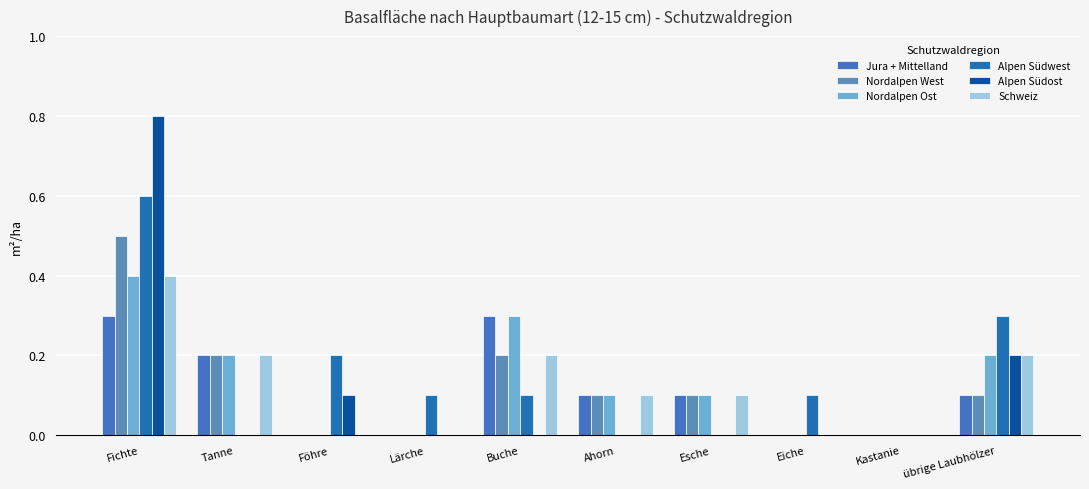

Reading left to right, extract all data points from this chart.

Jura + Mittelland: Fichte=0.3	Tanne=0.2	Föhre=0.0	Lärche=0.0	Buche=0.3	Ahorn=0.1	Esche=0.1	Eiche=0.0	Kastanie=0.0	übrige Laubhölzer=0.1
Nordalpen West: Fichte=0.5	Tanne=0.2	Föhre=0.0	Lärche=0.0	Buche=0.2	Ahorn=0.1	Esche=0.1	Eiche=0.0	Kastanie=0.0	übrige Laubhölzer=0.1
Nordalpen Ost: Fichte=0.4	Tanne=0.2	Föhre=0.0	Lärche=0.0	Buche=0.3	Ahorn=0.1	Esche=0.1	Eiche=0.0	Kastanie=0.0	übrige Laubhölzer=0.2
Alpen Südwest: Fichte=0.6	Tanne=0.0	Föhre=0.2	Lärche=0.1	Buche=0.1	Ahorn=0.0	Esche=0.0	Eiche=0.1	Kastanie=0.0	übrige Laubhölzer=0.3
Alpen Südost: Fichte=0.8	Tanne=0.0	Föhre=0.1	Lärche=0.0	Buche=0.0	Ahorn=0.0	Esche=0.0	Eiche=0.0	Kastanie=0.0	übrige Laubhölzer=0.2
Schweiz: Fichte=0.4	Tanne=0.2	Föhre=0.0	Lärche=0.0	Buche=0.2	Ahorn=0.1	Esche=0.1	Eiche=0.0	Kastanie=0.0	übrige Laubhölzer=0.2